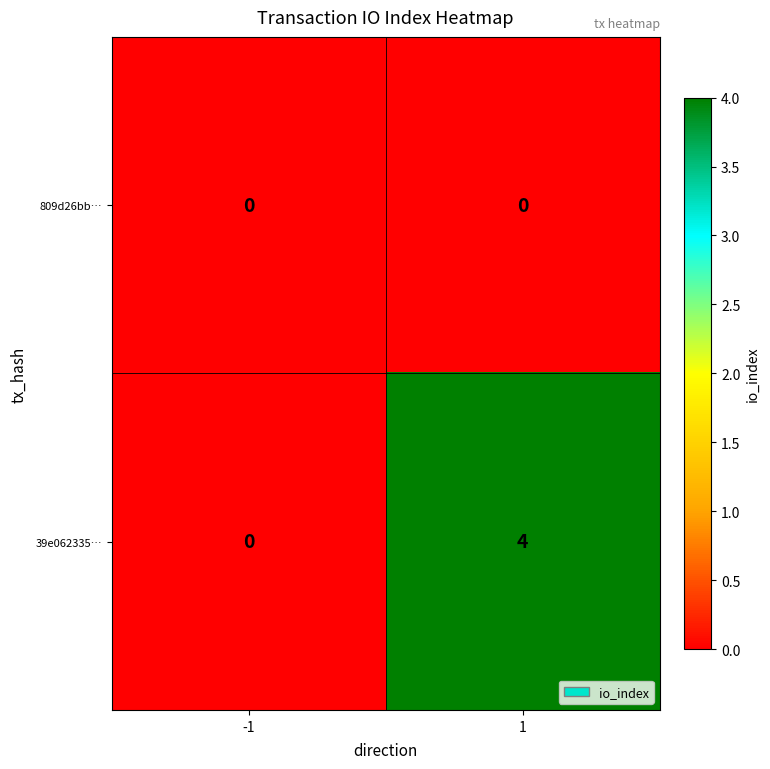

Reading left to right, what are all the values shown in this chart?

809d26bb…: 0	0
39e062335…: 0	4